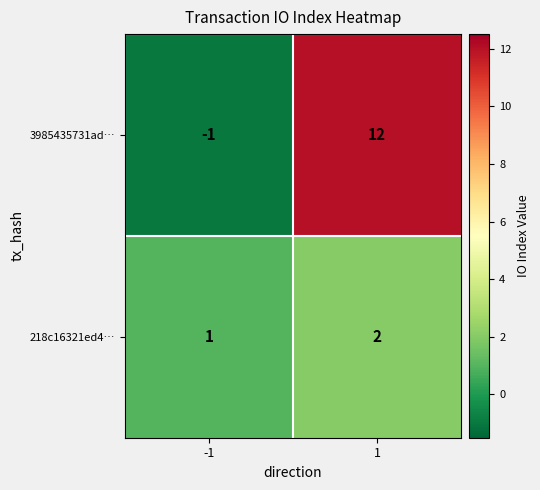

List the series in order of their overall mean, highest first.

3985435731ad…, 218c16321ed4…